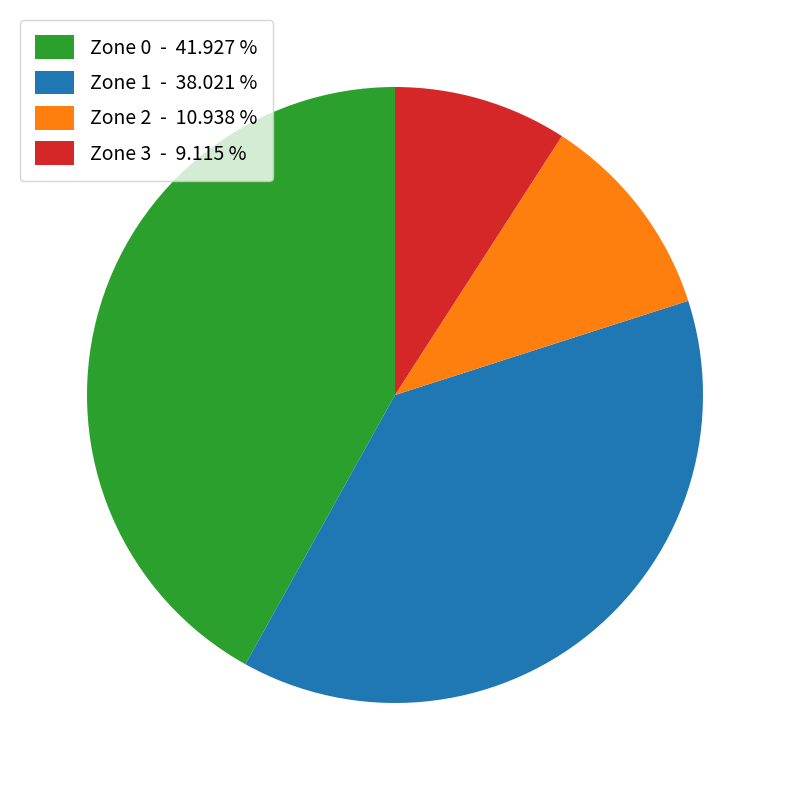

Does Zone 0 represent more than half of the total?

No